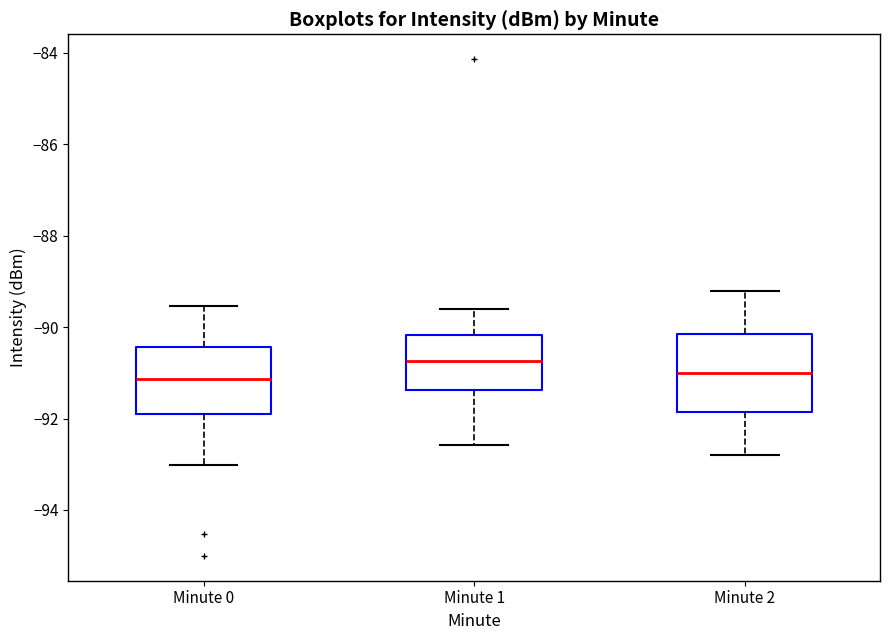

Which box's median line is the highest?

Minute 1